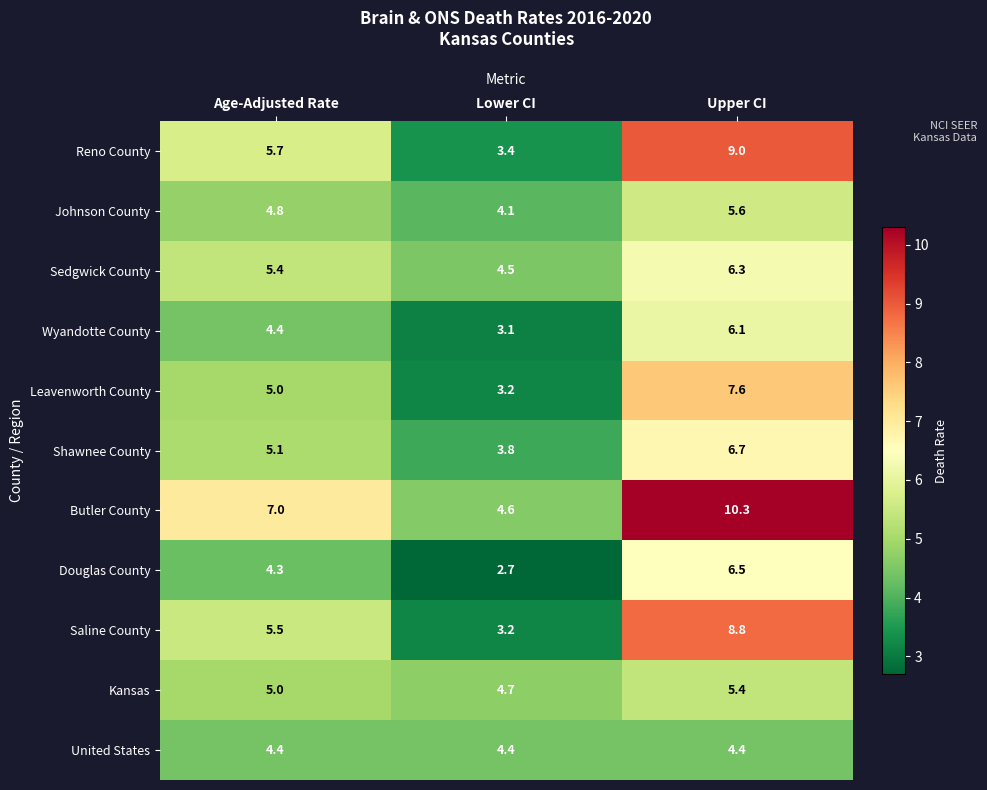

What is the minimum value shown in the chart?

2.7